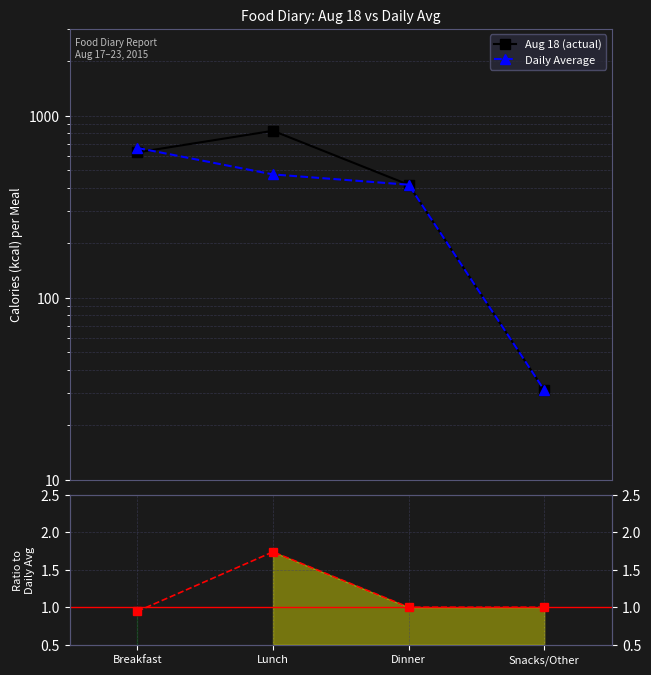

The Aug 18 (actual) series shows 628.0 at Breakfast. True or false?

True